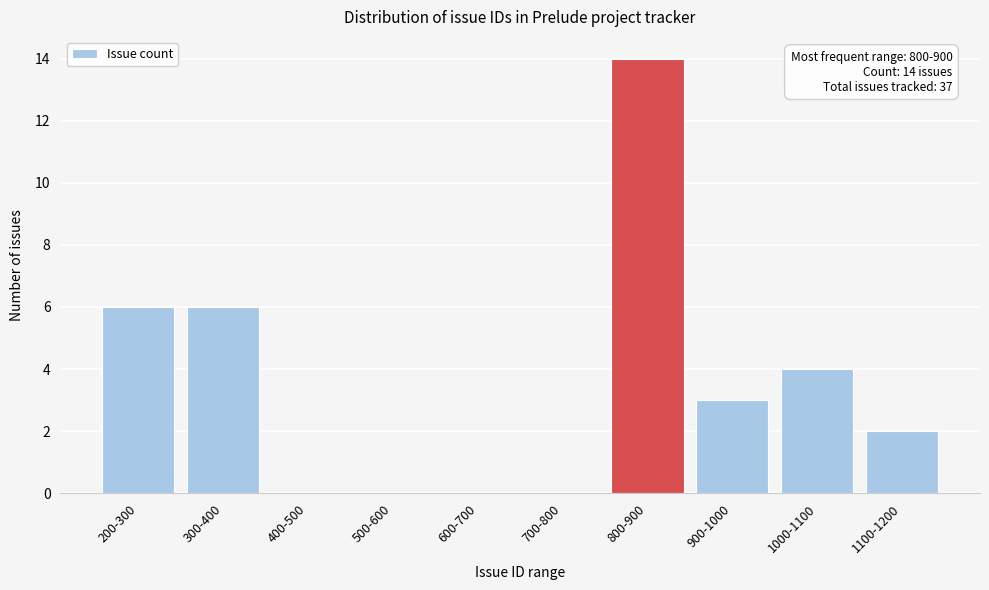

Reading right to left, what are all the values shown in this chart?

1100-1200=2	1000-1100=4	900-1000=3	800-900=14	700-800=0	600-700=0	500-600=0	400-500=0	300-400=6	200-300=6